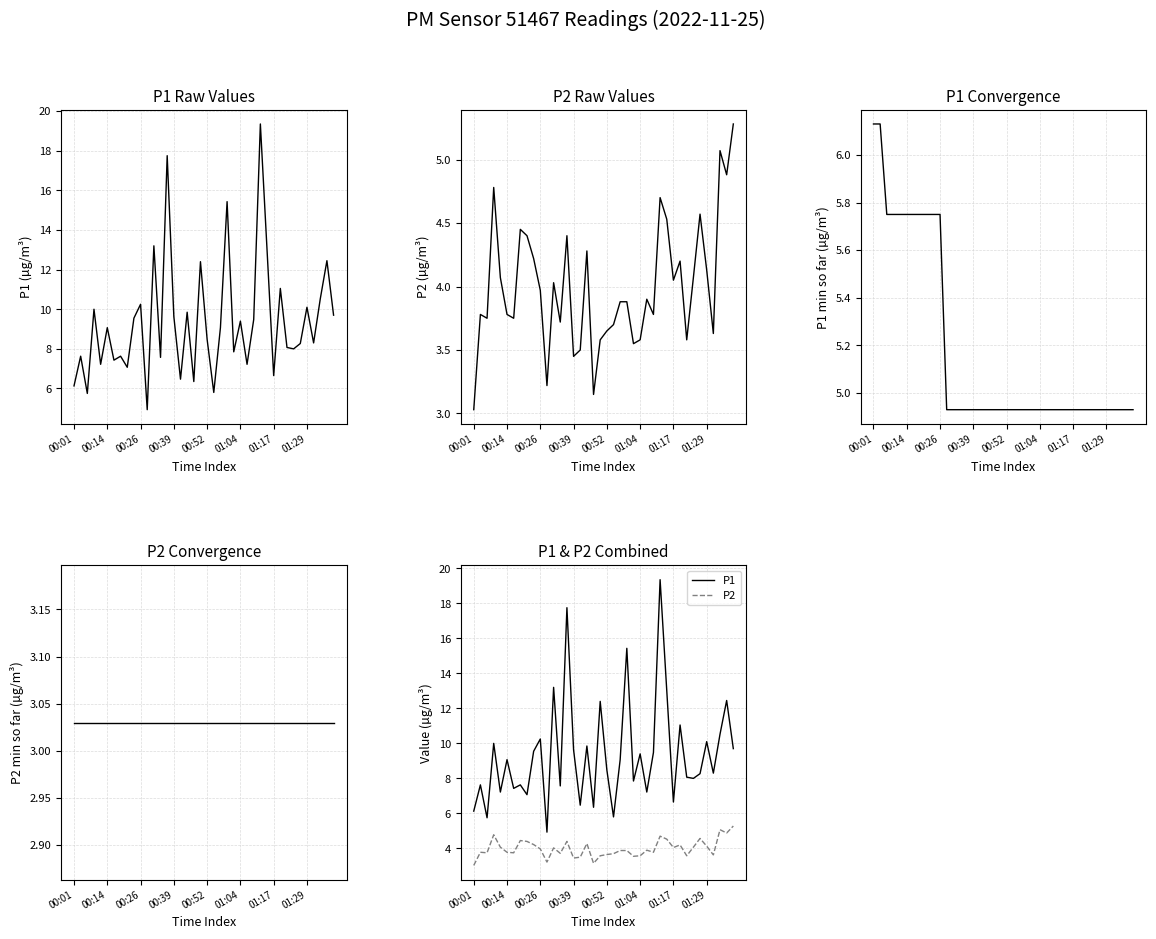

What is the label of the 11th point from the left?

00:26